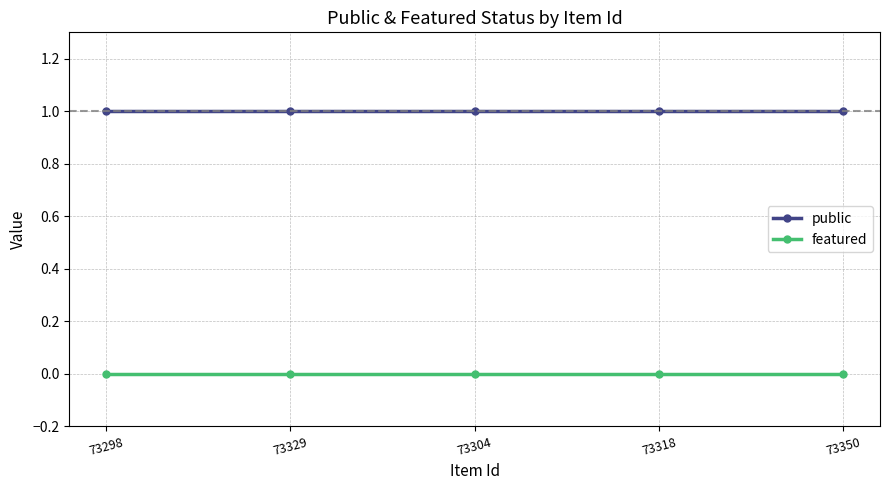

True or false: public has more than 2 points higher than both neighbors.

False